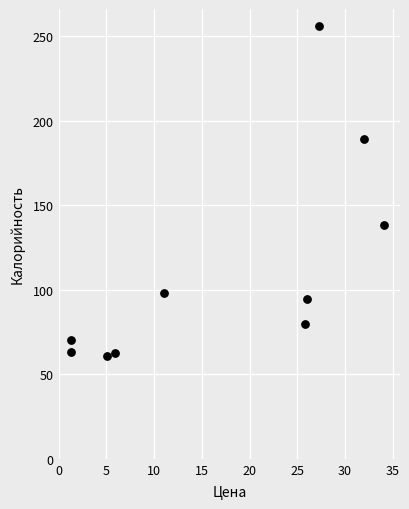

What Y value in the scatter plot is closest to 158?

138.0